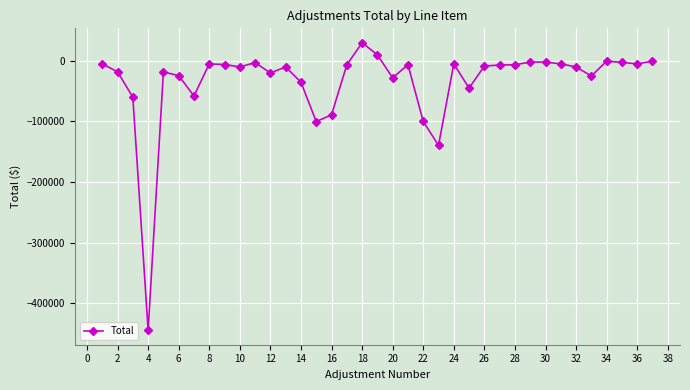

What is the value of the 16th point from the left?

-88944.0